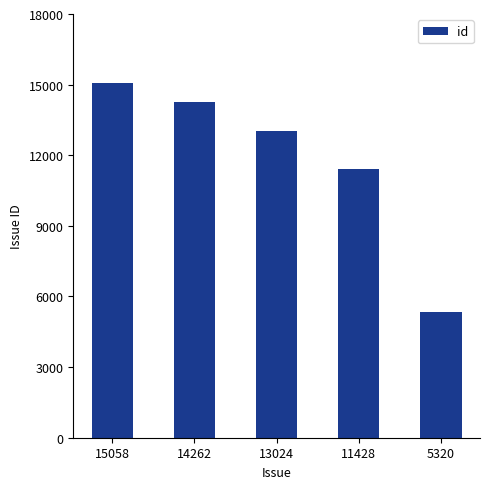

How many data points does each series have?

5